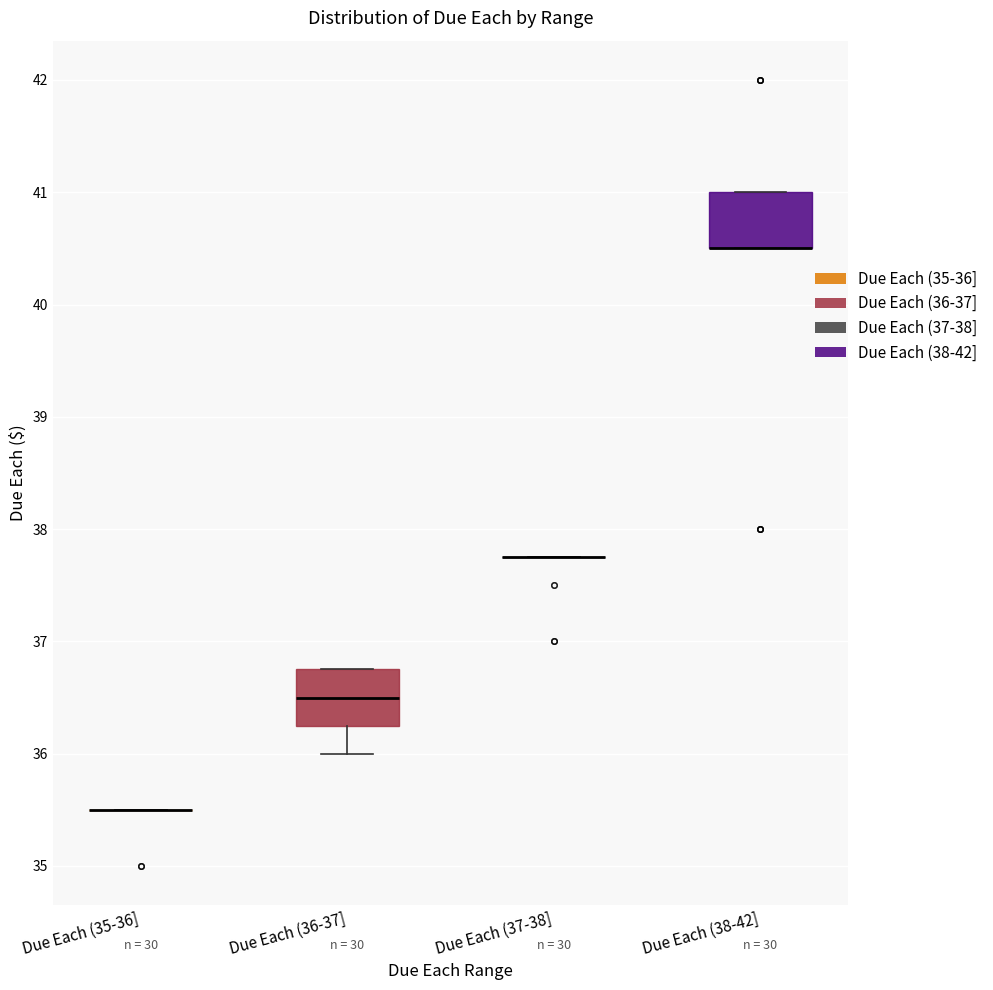

Reading left to right, read every box against the y-axis: the position of its median line, the range the box covers, and the ends of its whiskers. The values are not printed on the chart, so give them approximately, as read against the axis.

Due Each (35-36]: box collapsed to a line at 35.5, whiskers 35.5 to 35.5
Due Each (36-37]: median 36.5, box 36.3 to 36.8, whiskers 36.0 to 36.8
Due Each (37-38]: box collapsed to a line at 37.8, whiskers 37.8 to 37.8
Due Each (38-42]: median 40.5 (drawn on the box's lower edge), box 40.5 to 41.0, whiskers 40.5 to 41.0